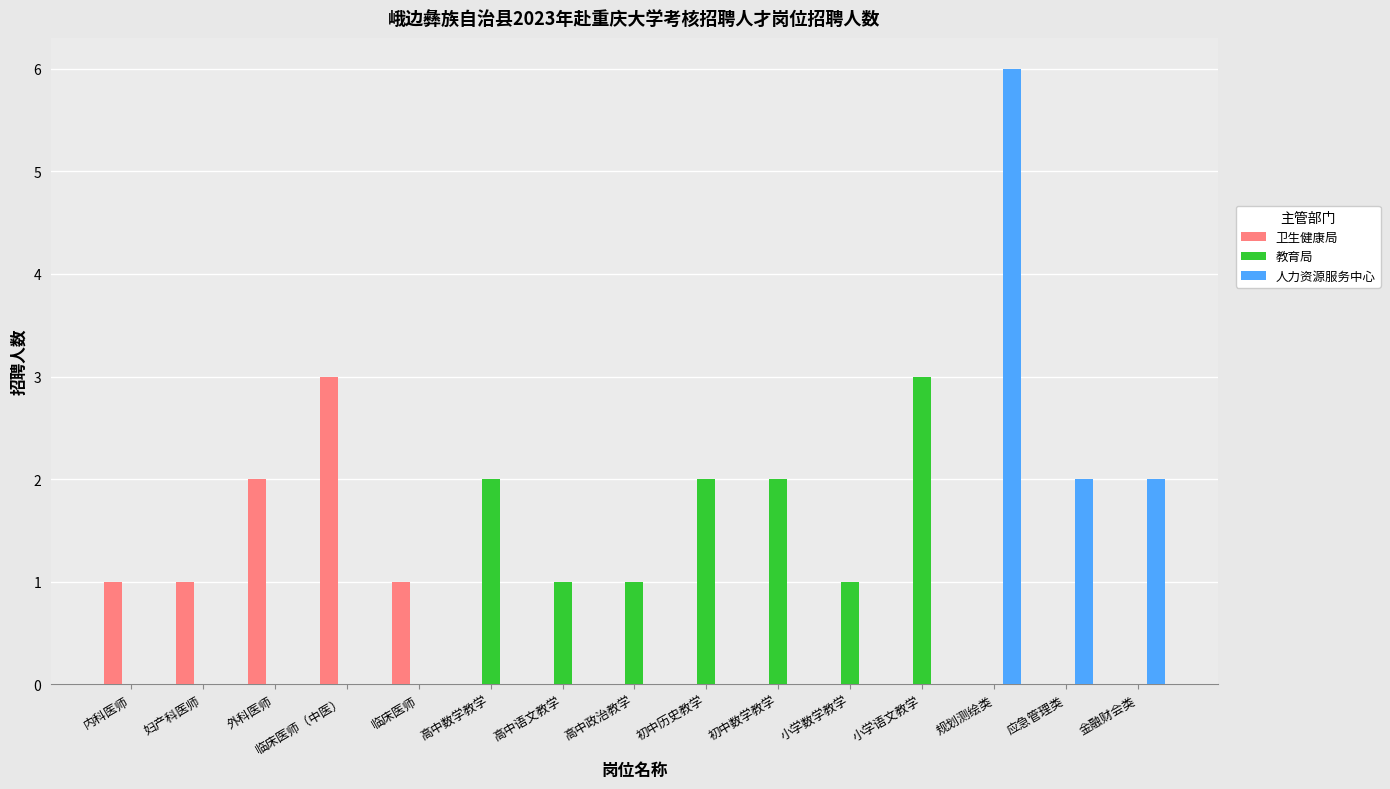

Which category has the highest value in the 教育局 series?

小学语文教学